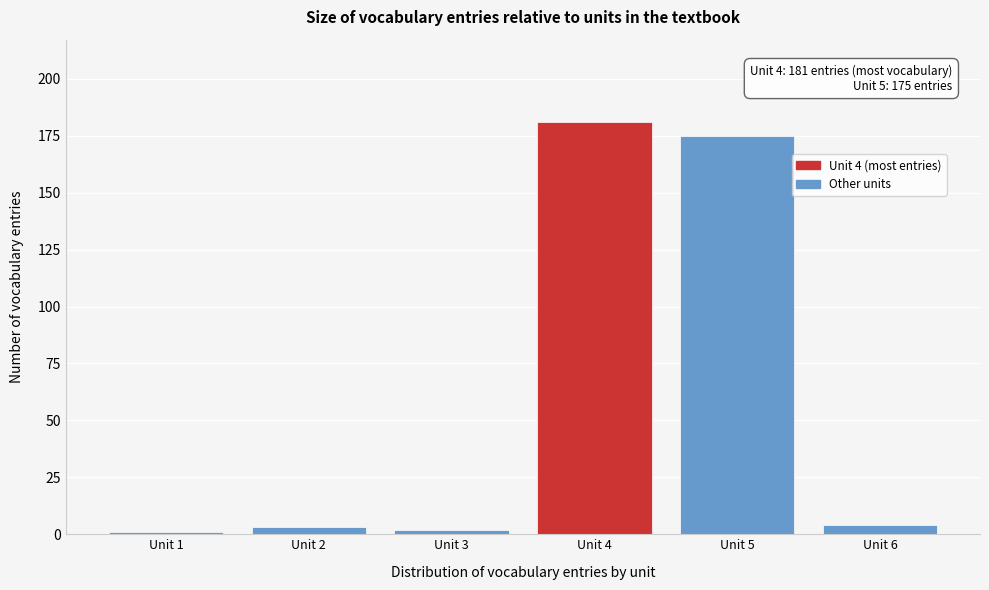

Reading right to left, what are all the values shown in this chart?

Unit 6=4	Unit 5=175	Unit 4=181	Unit 3=2	Unit 2=3	Unit 1=1